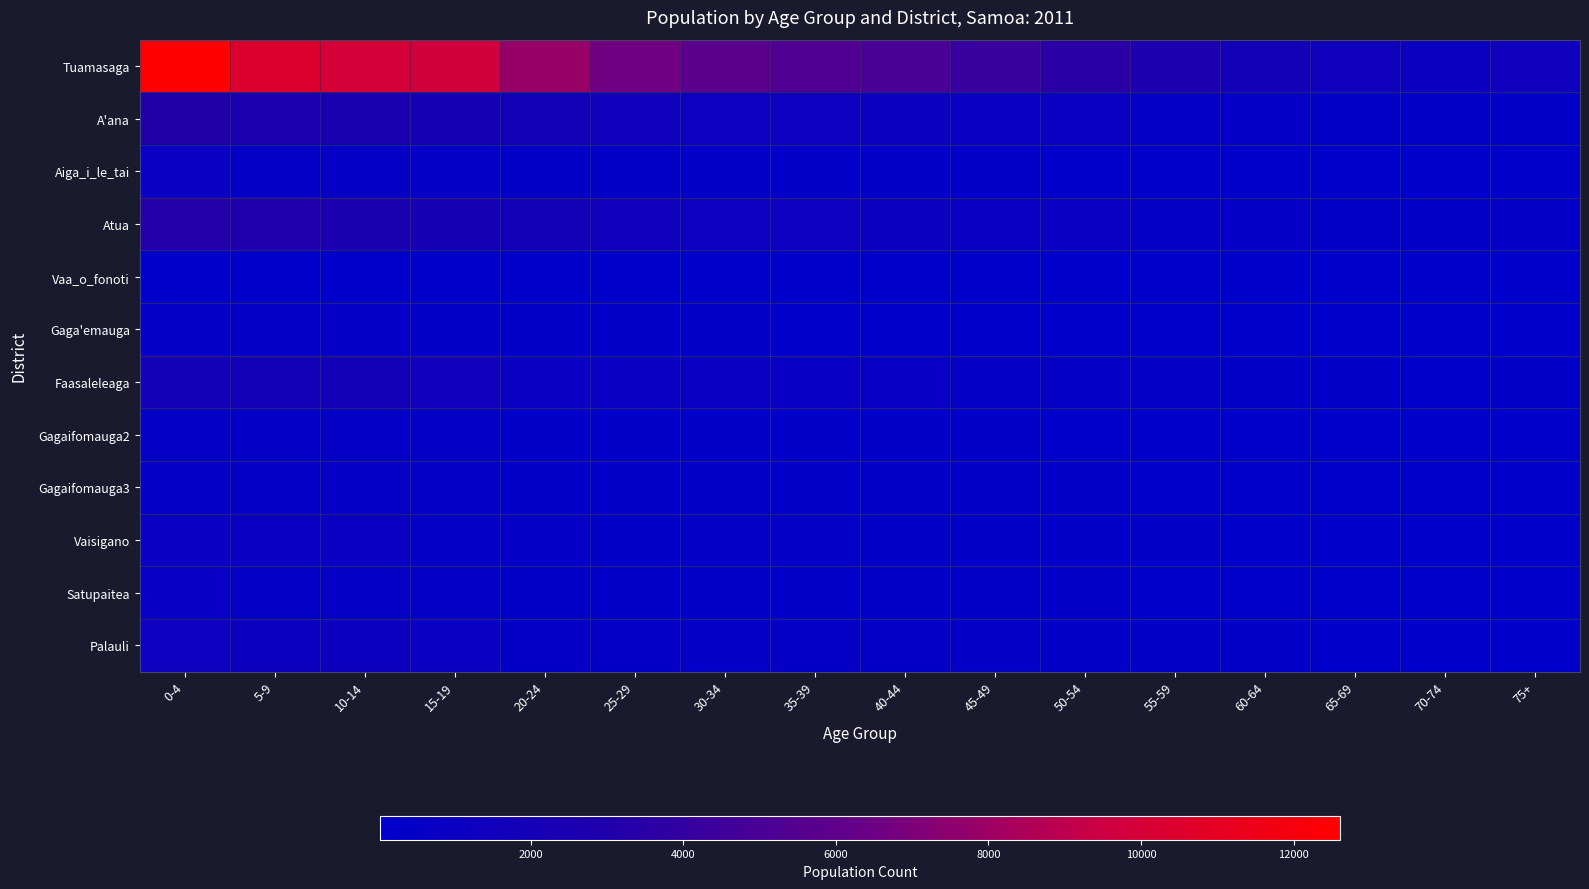

Reading left to right, list all the values displayed in this chart.

Tuamasaga: 0-4=12606	5-9=10406	10-14=10027	15-19=9734	20-24=7798	25-29=6621	30-34=5778	35-39=5235	40-44=5062	45-49=4219	50-54=3551	55-59=2702	60-64=1803	65-69=1474	70-74=1138	75+=1404
A'ana: 0-4=3208	5-9=2699	10-14=2535	15-19=2277	20-24=1699	25-29=1471	30-34=1301	35-39=1277	40-44=1218	45-49=998	50-54=865	55-59=704	60-64=459	65-69=398	70-74=294	75+=366
Aiga_i_le_tai: 0-4=808	5-9=608	10-14=634	15-19=500	20-24=402	25-29=345	30-34=307	35-39=259	40-44=254	45-49=233	50-54=211	55-59=154	60-64=97	65-69=97	70-74=58	75+=83
Atua: 0-4=3223	5-9=2886	10-14=2556	15-19=2170	20-24=1702	25-29=1450	30-34=1336	35-39=1258	40-44=1227	45-49=1033	50-54=836	55-59=673	60-64=462	65-69=400	70-74=298	75+=414
Vaa_o_fonoti: 0-4=214	5-9=200	10-14=181	15-19=131	20-24=111	25-29=92	30-34=119	35-39=95	40-44=91	45-49=73	50-54=61	55-59=54	60-64=28	65-69=41	70-74=20	75+=32
Gaga'emauga: 0-4=481	5-9=485	10-14=424	15-19=373	20-24=286	25-29=219	30-34=217	35-39=216	40-44=186	45-49=160	50-54=165	55-59=101	60-64=67	65-69=61	70-74=44	75+=61
Faasaleleaga: 0-4=1928	5-9=1779	10-14=1700	15-19=1521	20-24=920	25-29=836	30-34=809	35-39=742	40-44=739	45-49=693	50-54=560	55-59=493	60-64=289	65-69=233	70-74=201	75+=293
Gagaifomauga2: 0-4=578	5-9=507	10-14=561	15-19=512	20-24=253	25-29=241	30-34=232	35-39=223	40-44=220	45-49=220	50-54=184	55-59=154	60-64=92	65-69=87	70-74=61	75+=86
Gagaifomauga3: 0-4=679	5-9=690	10-14=658	15-19=512	20-24=302	25-29=283	30-34=263	35-39=268	40-44=275	45-49=257	50-54=241	55-59=158	60-64=123	65-69=109	70-74=90	75+=127
Vaisigano: 0-4=1029	5-9=903	10-14=879	15-19=537	20-24=416	25-29=382	30-34=424	35-39=439	40-44=364	45-49=307	50-54=238	55-59=221	60-64=180	65-69=148	70-74=127	75+=163
Satupaitea: 0-4=730	5-9=662	10-14=686	15-19=582	20-24=352	25-29=306	30-34=263	35-39=292	40-44=269	45-49=262	50-54=274	55-59=171	60-64=136	65-69=112	70-74=83	75+=124
Palauli: 0-4=1345	5-9=1219	10-14=1176	15-19=965	20-24=592	25-29=521	30-34=494	35-39=573	40-44=531	45-49=432	50-54=390	55-59=319	60-64=242	65-69=214	70-74=143	75+=201